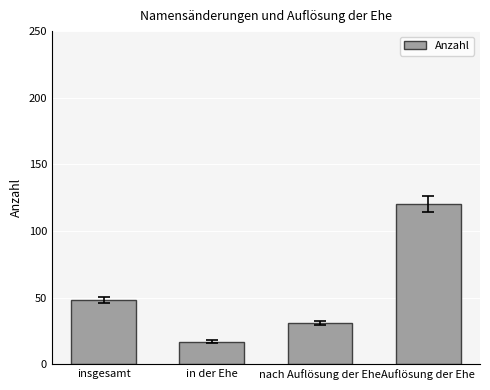

How many bars are there in total?

4